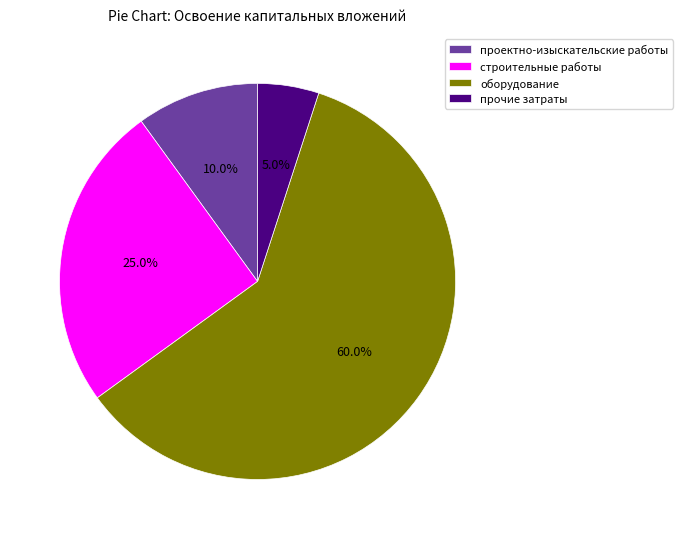

Between проектно-изыскательские работы and оборудование, which is larger?

оборудование